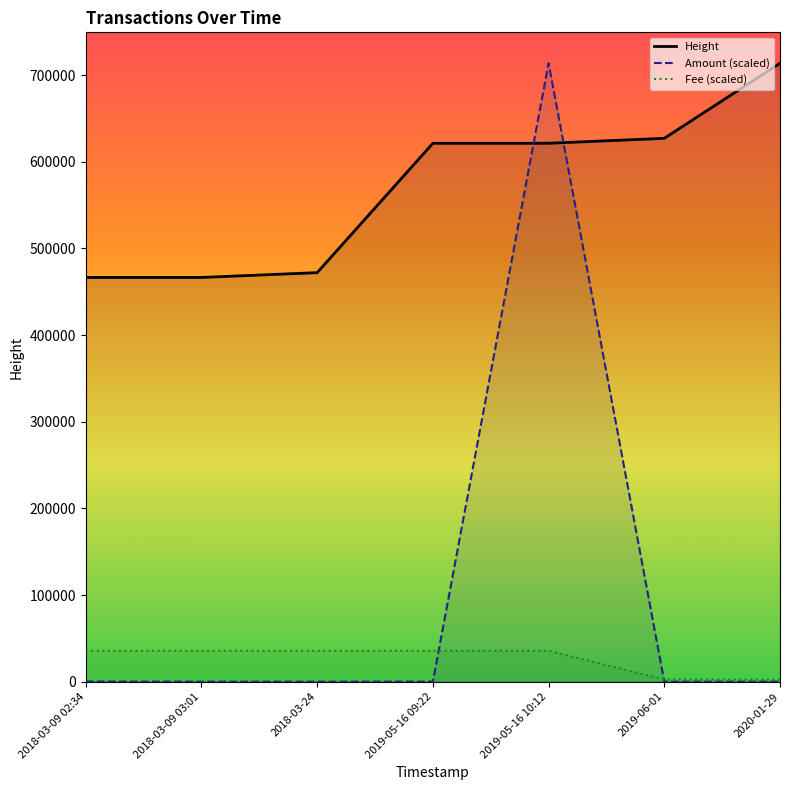

At how many categories does at least one series exceed 342255?

7